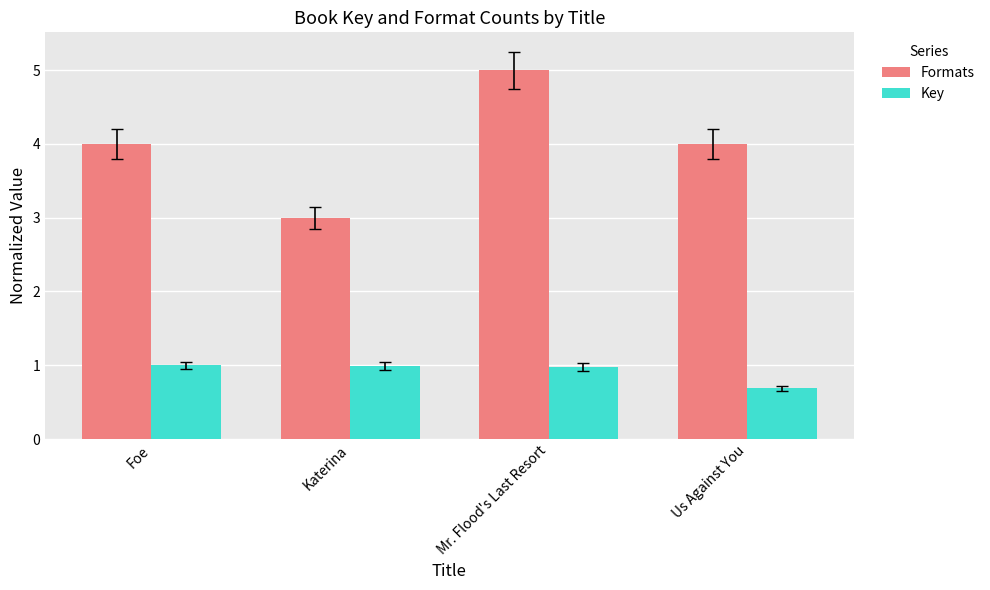

Which label corresponds to the largest value in the chart?

Mr. Flood's Last Resort